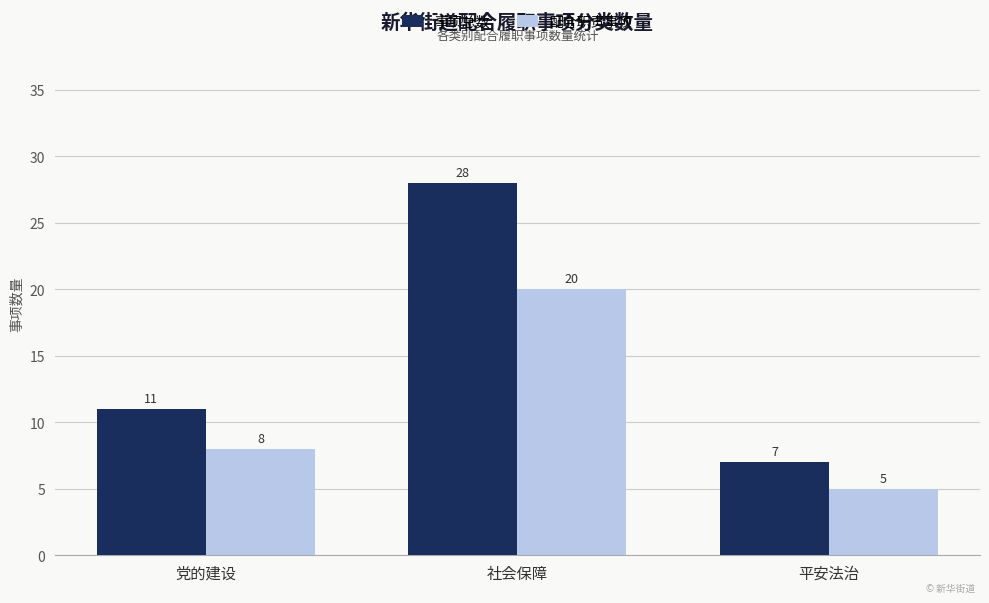

What is the value of the 事项总数 bar at the 3rd from the left?

7